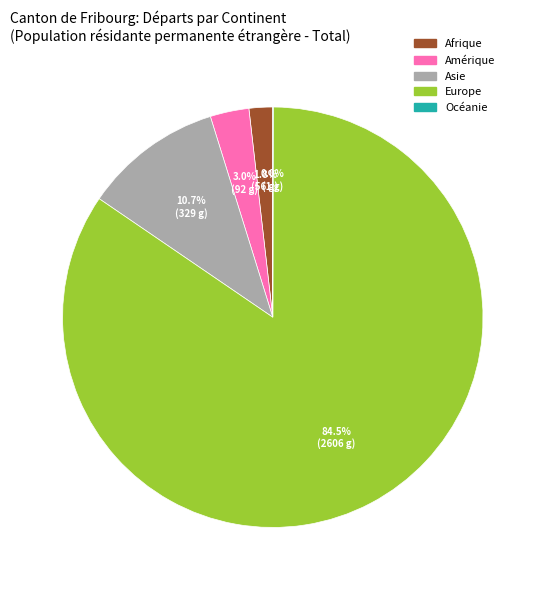

Which slice is the largest?

Europe